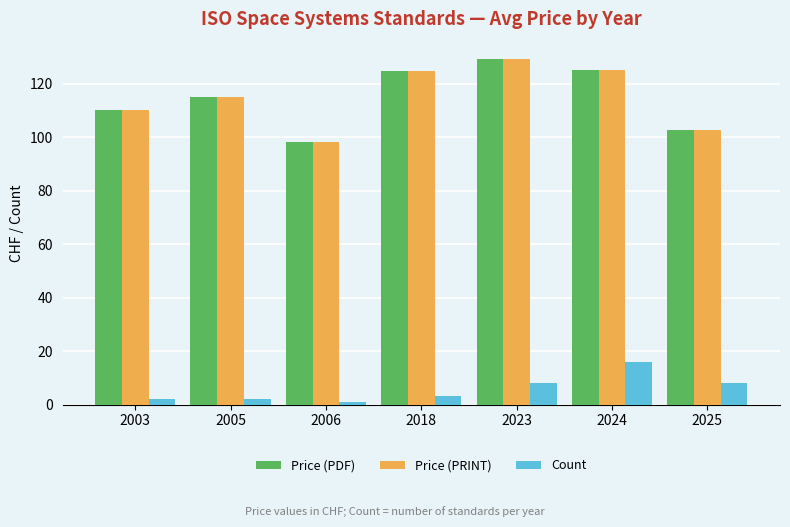

True or false: Price (PDF) has a value of 115.0 at 2005.

True